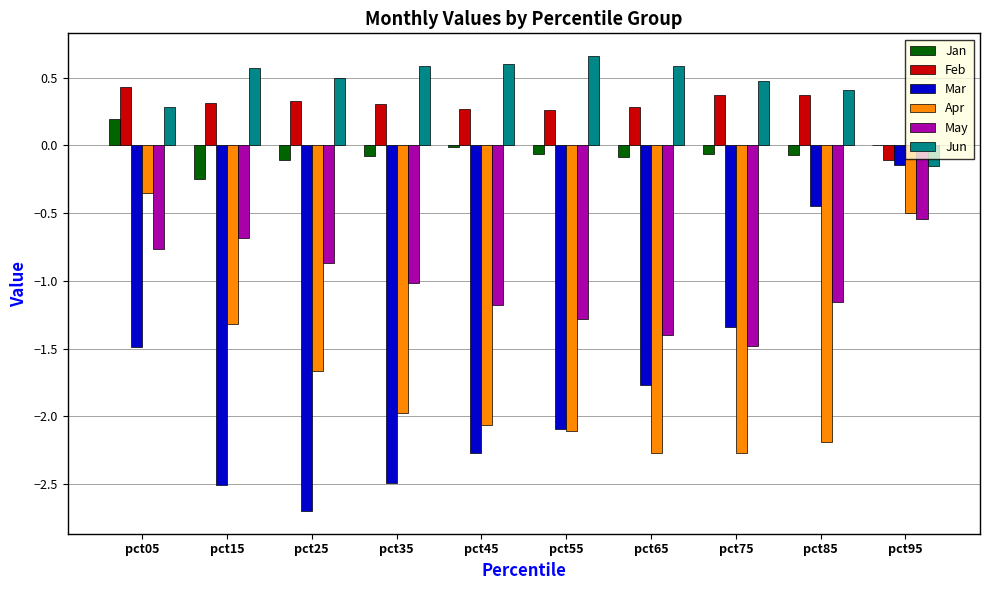

How many groups of bars are there?

10